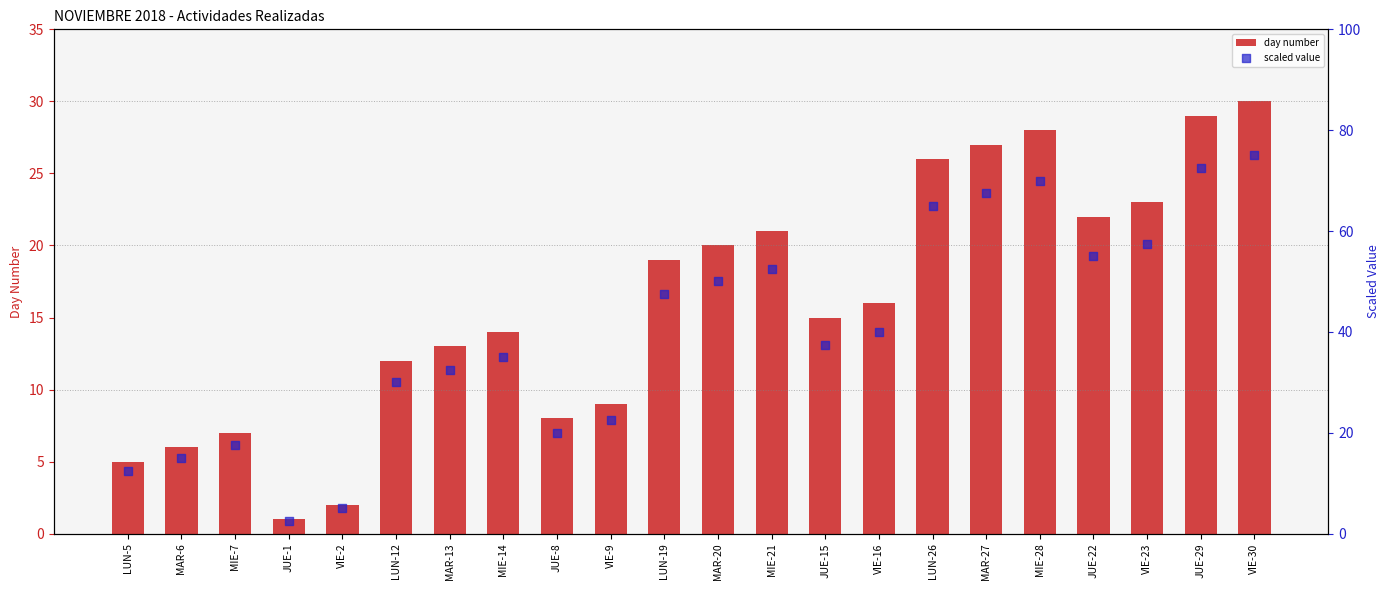

What is the total value across all series at MIE-7?

24.5